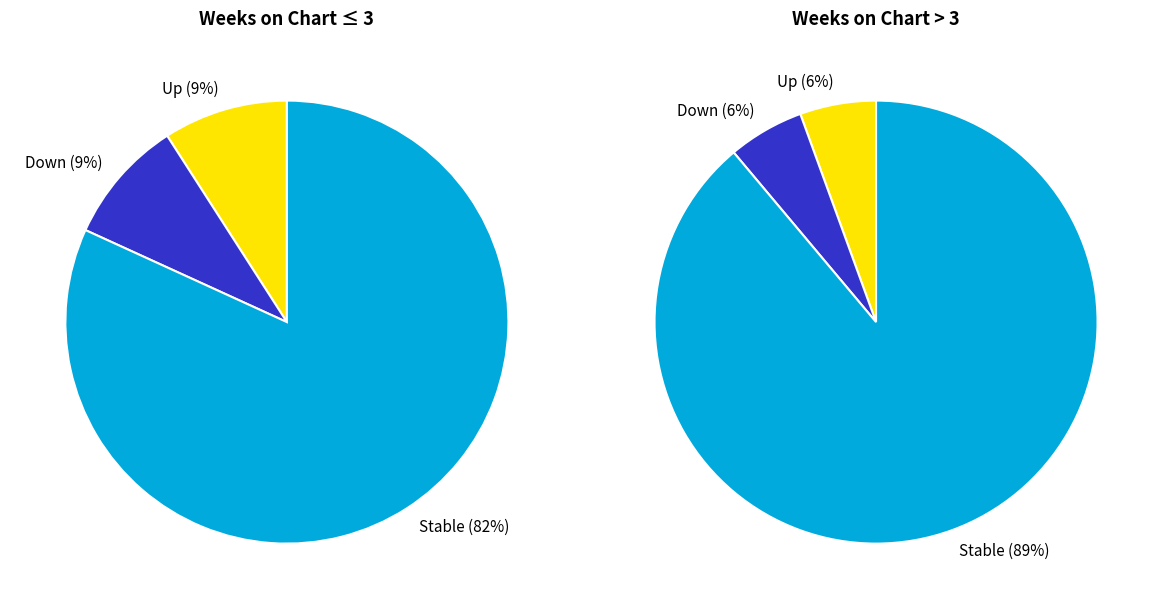

True or false: - accounts for 85% of the total.

False